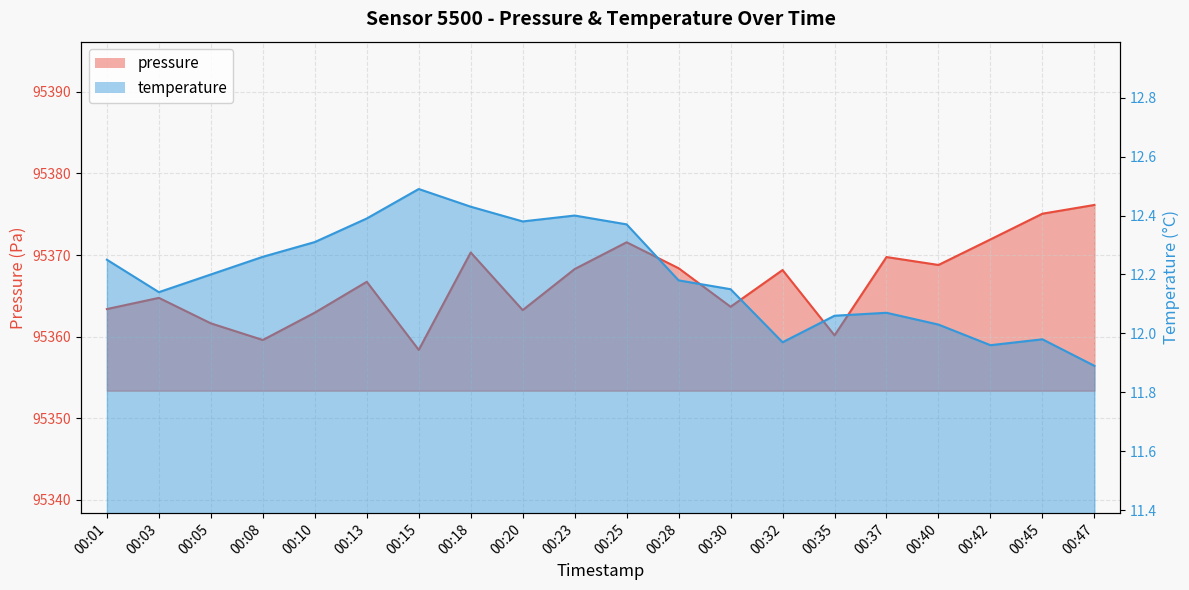

The value of pressure at 00:01 is 27558.3. True or false?

False